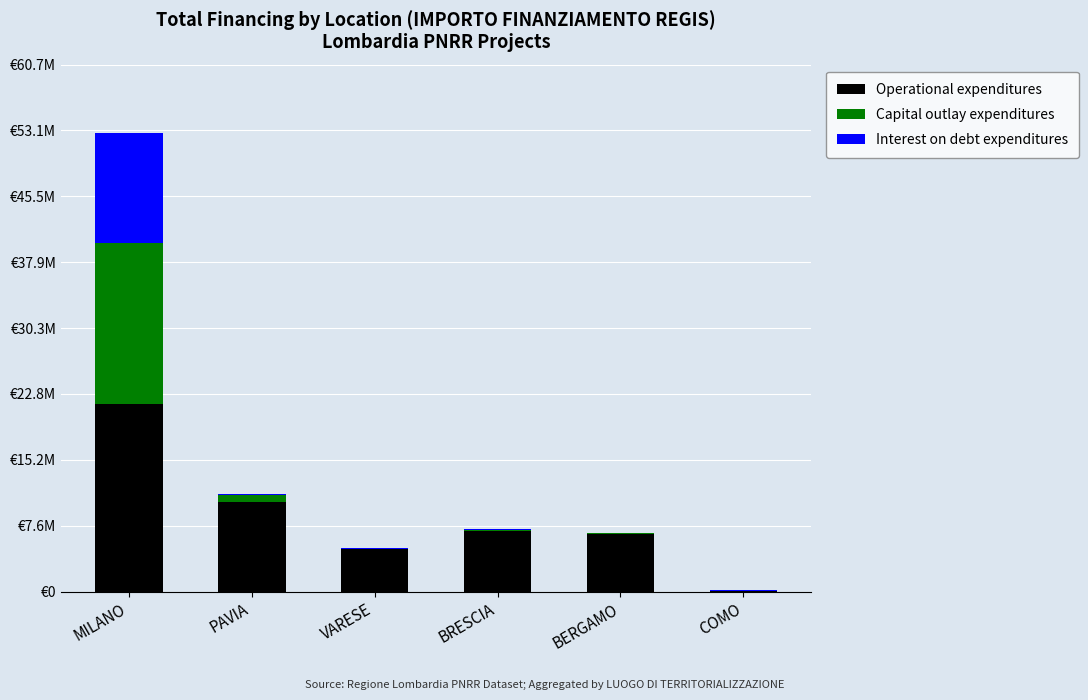

At which label does Operational expenditures reach its peak?

MILANO